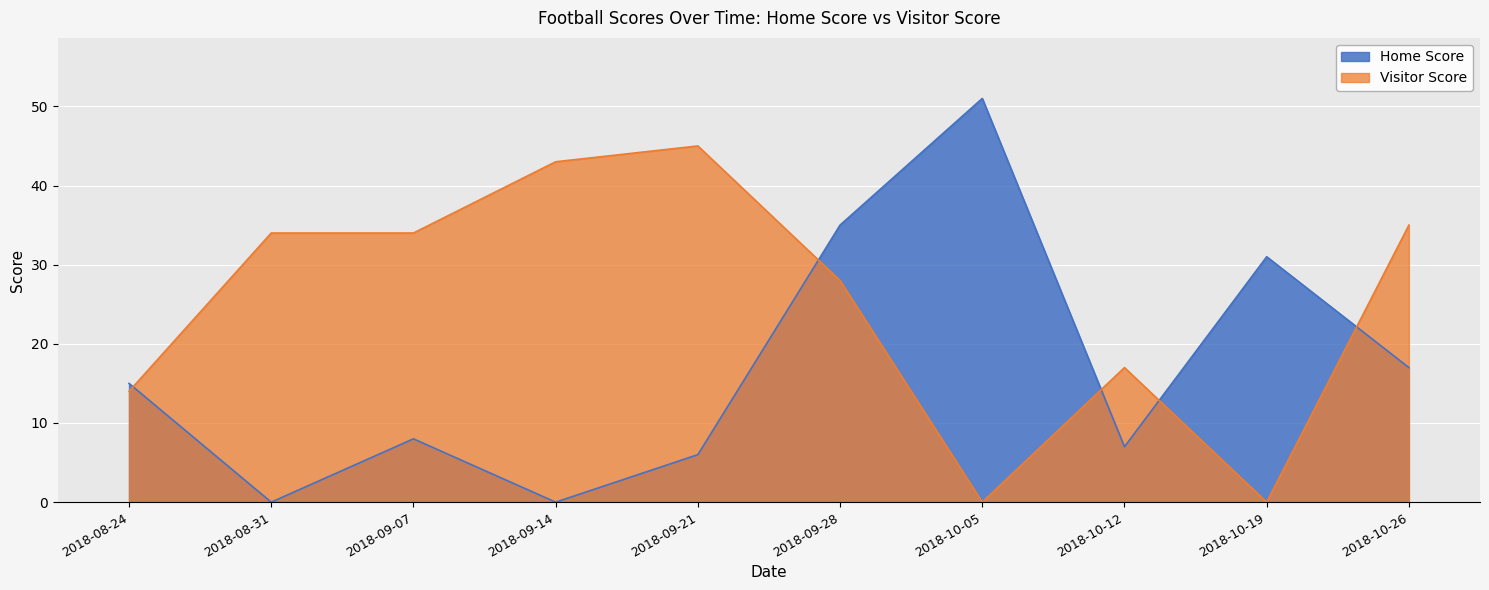

At which category does Visitor Score reach its first local peak?

2018-09-21